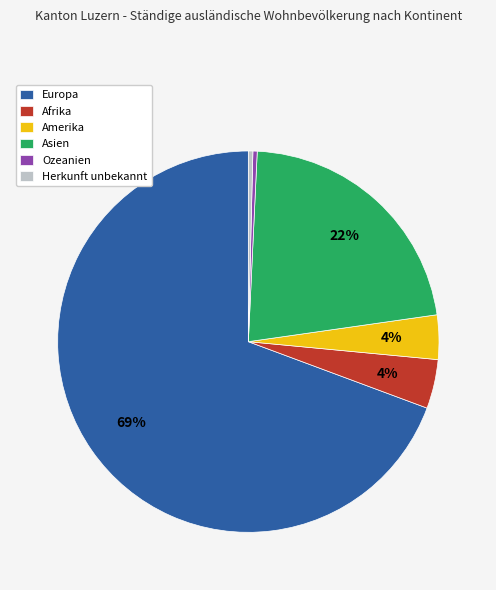

Which has a higher value, Asien or Europa?

Europa